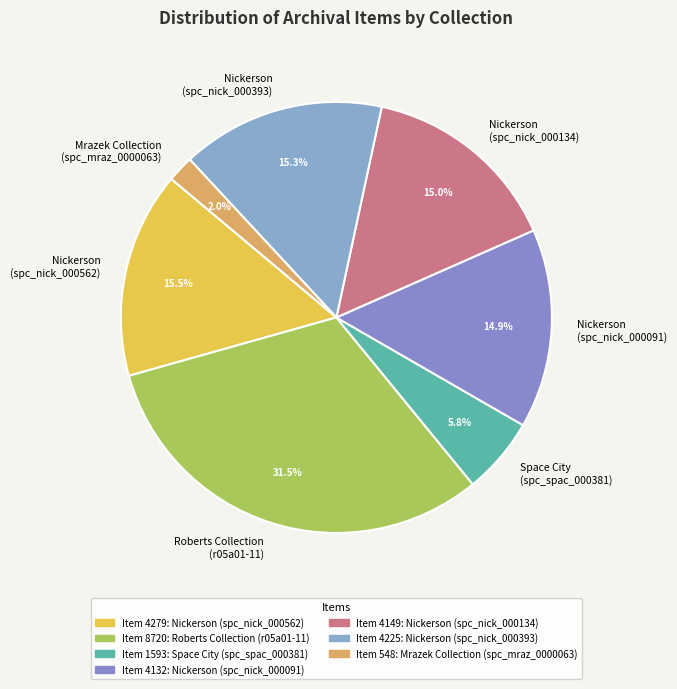

Which category has the smallest portion of the pie?

Mrazek Collection (spc_mraz_0000063)